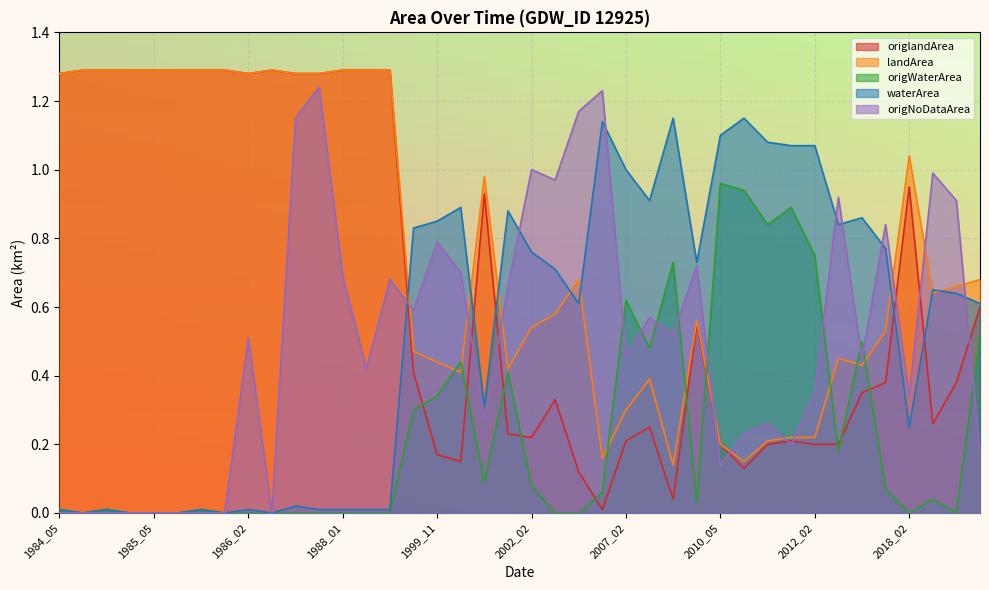

How many interior local peaks does the landArea series have?

6